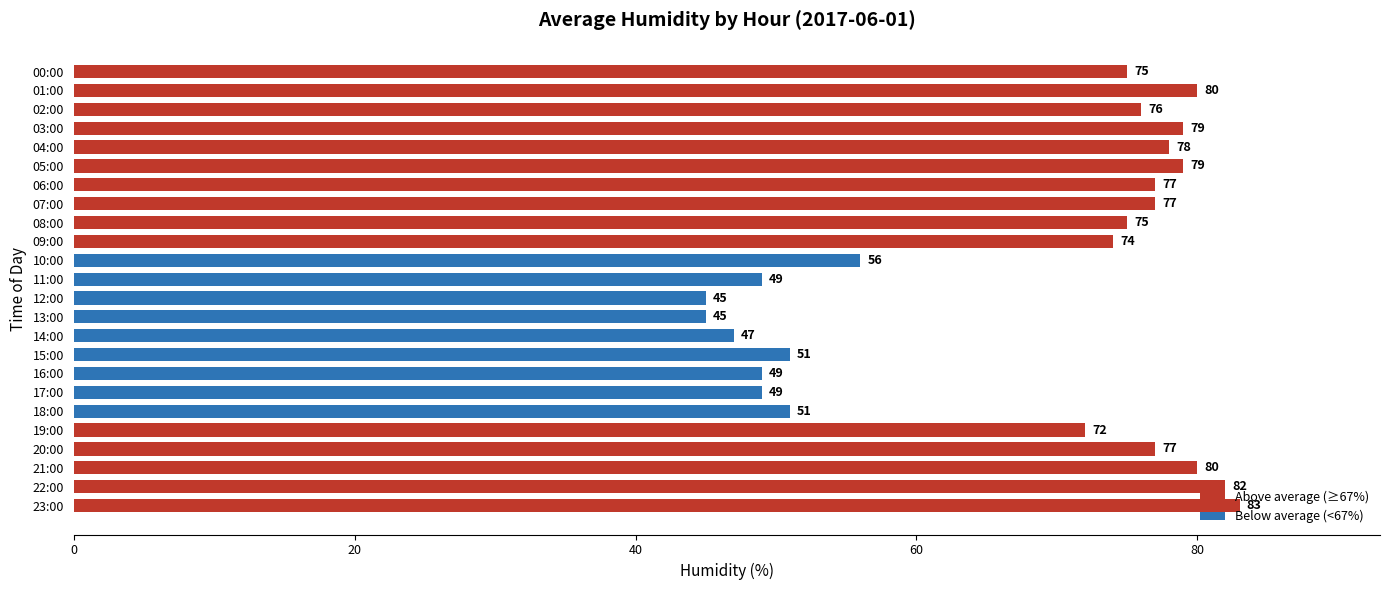

The chart shows a value of 51 at 15:00. True or false?

True